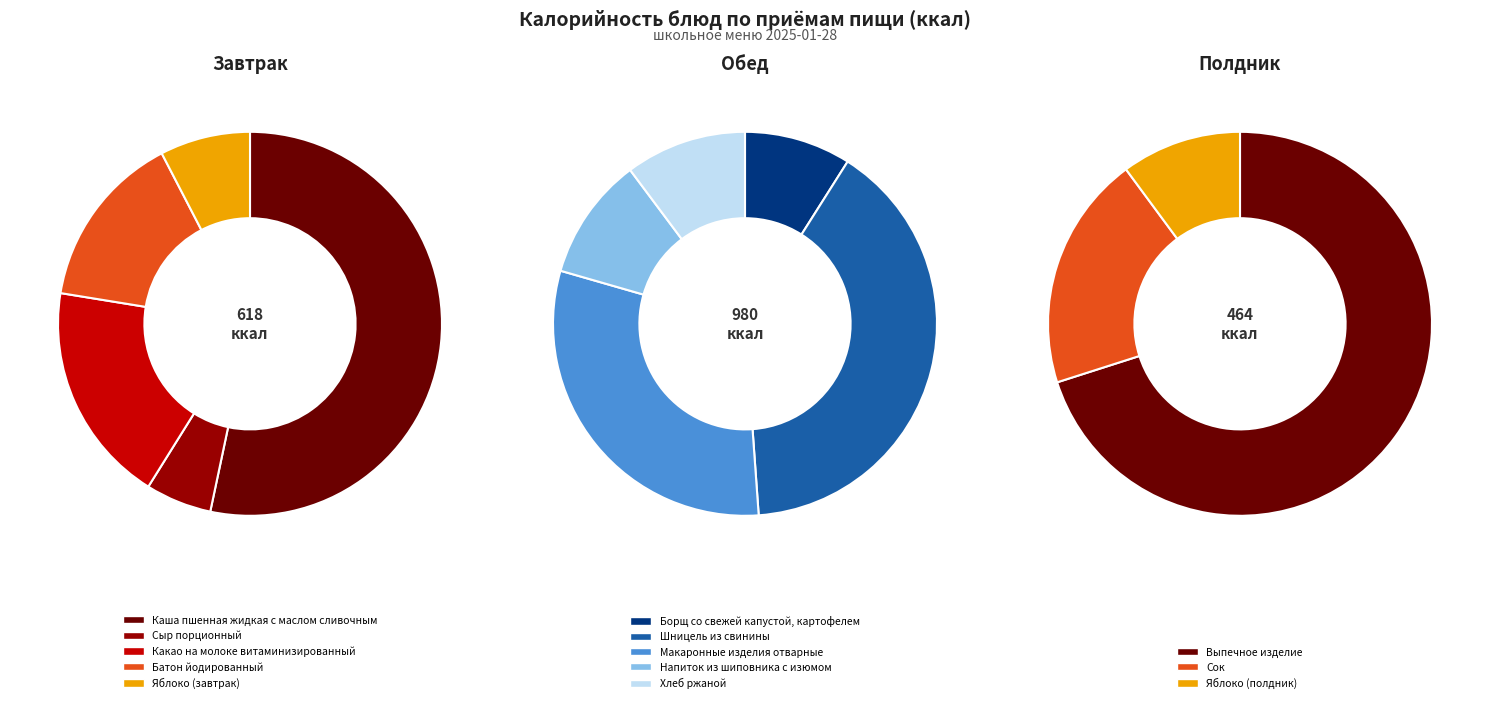

The Напиток из шиповника с изюмом slice represents 12% of the pie. True or false?

False